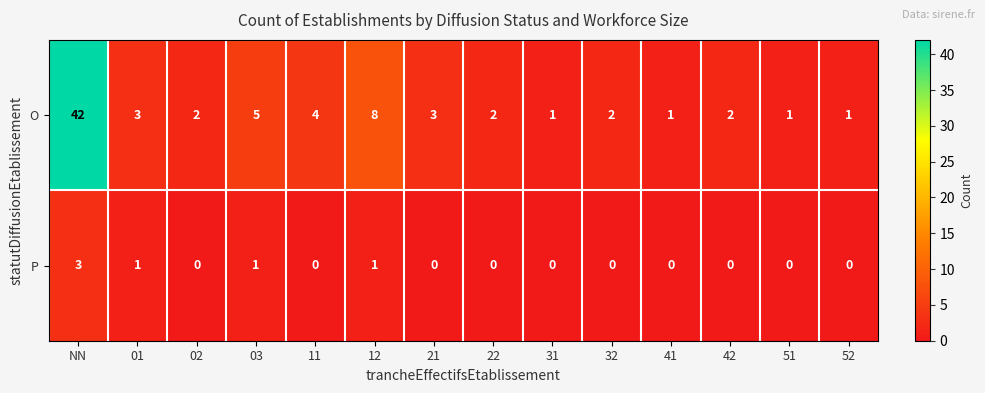

Reading left to right, what are all the values shown in this chart?

O: 42	3	2	5	4	8	3	2	1	2	1	2	1	1
P: 3	1	0	1	0	1	0	0	0	0	0	0	0	0